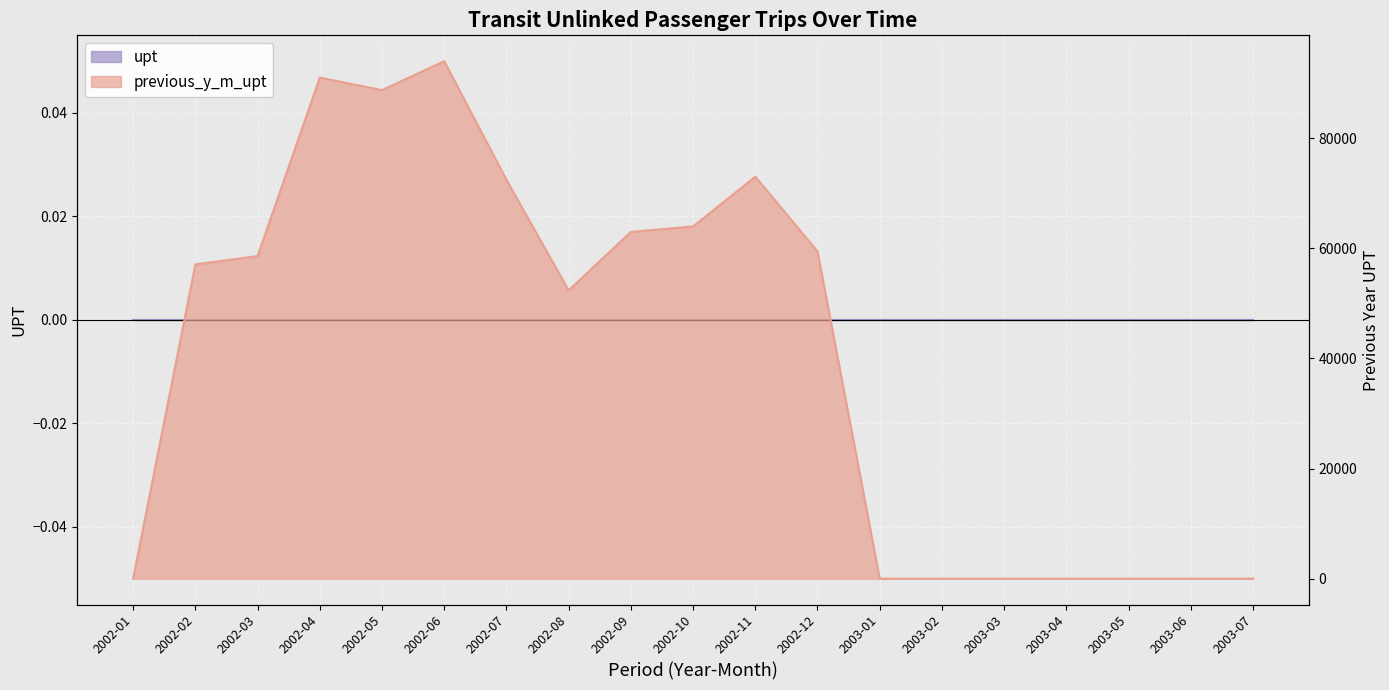

Is it true that the value at 2002-02 is 57099?

True